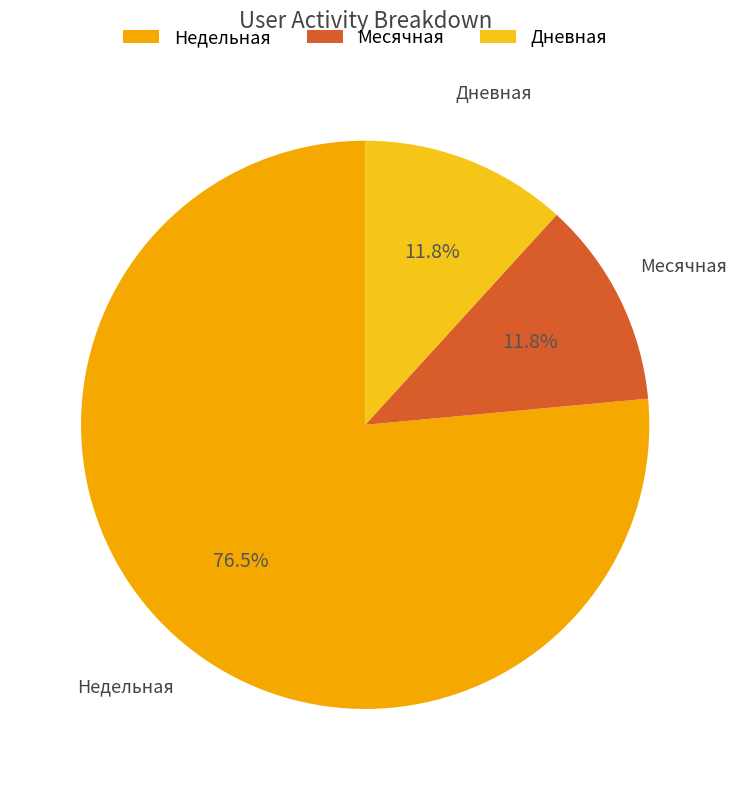

What percentage is NOT represented by Дневная?

88.2%